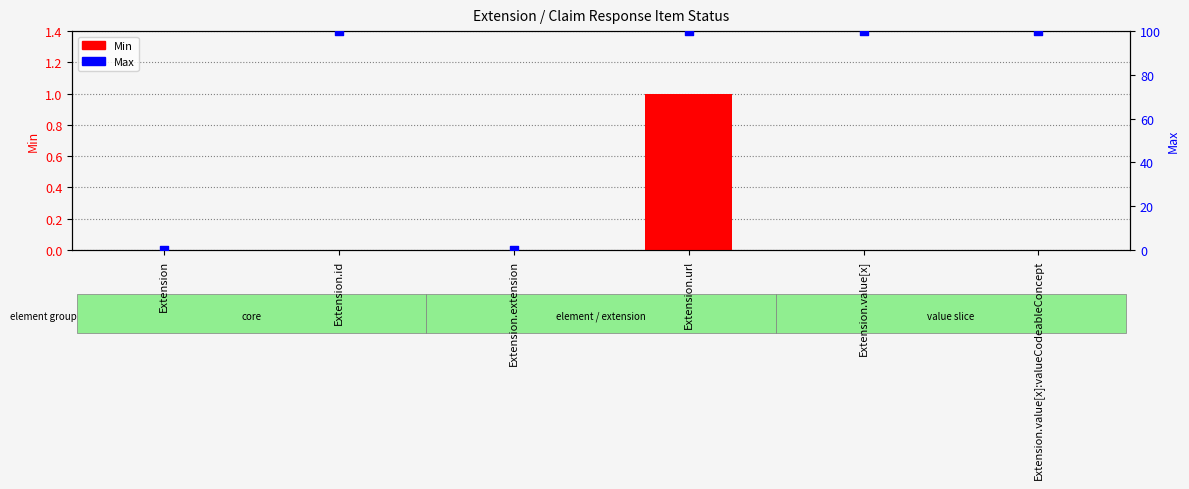

Which series contains the highest Y value?

Max (percentile)